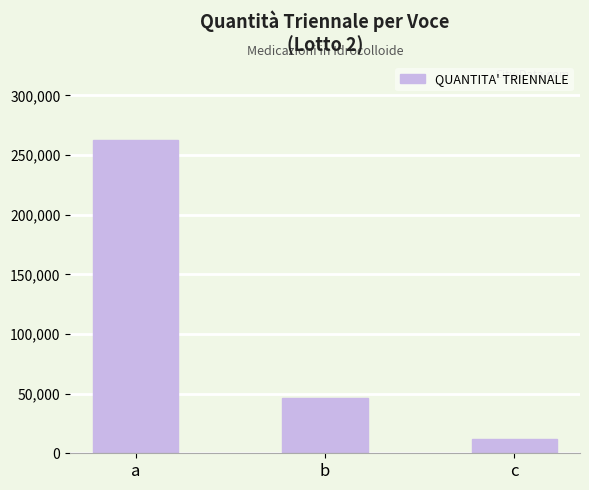

Reading left to right, what are all the values shown in this chart?

262500	46200	12000